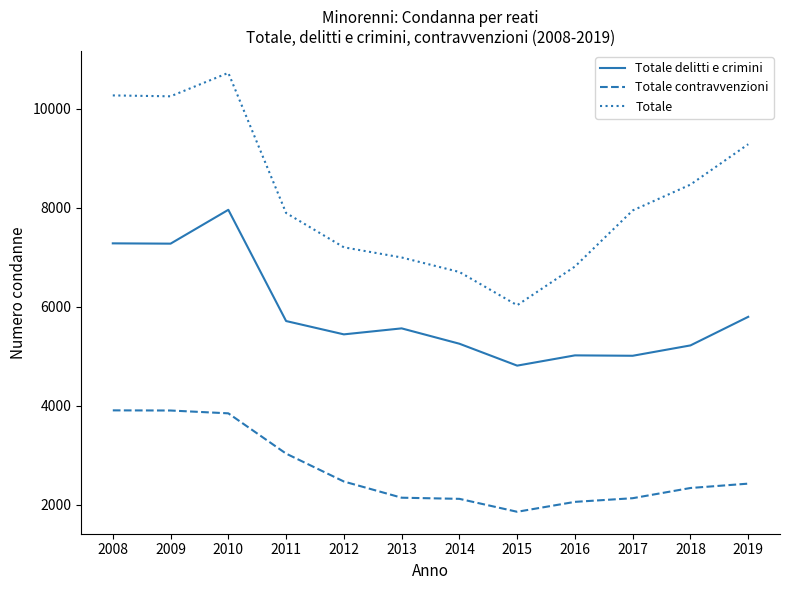

At which category is the sum across all series the highest?

2010